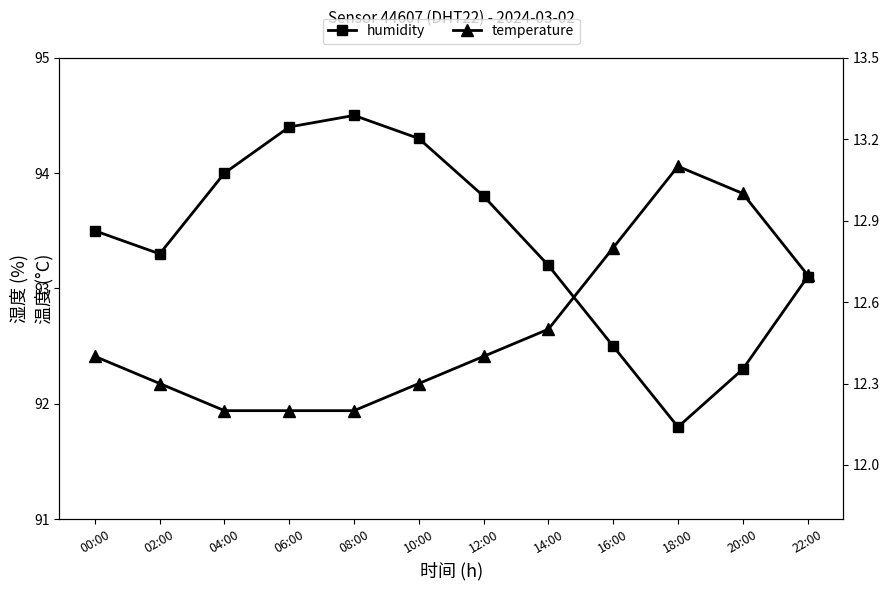

What value does the temperature series have at 18:00?

13.1